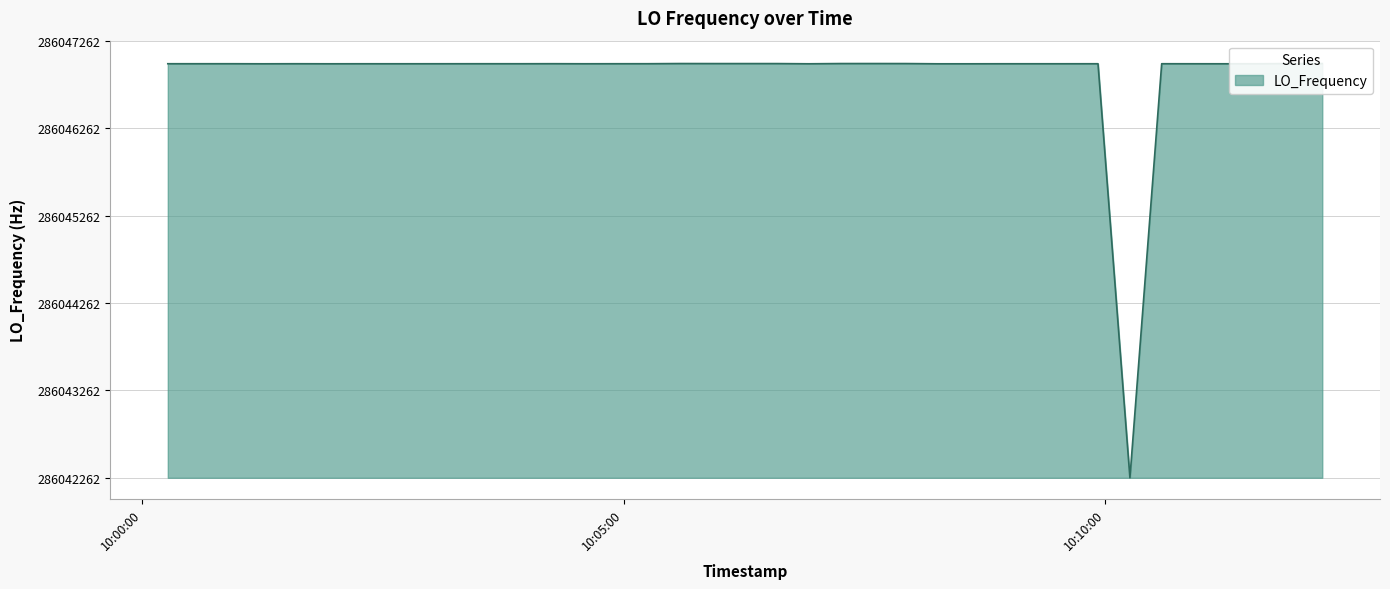

What is the value of the 15th point from the left?

4735.8